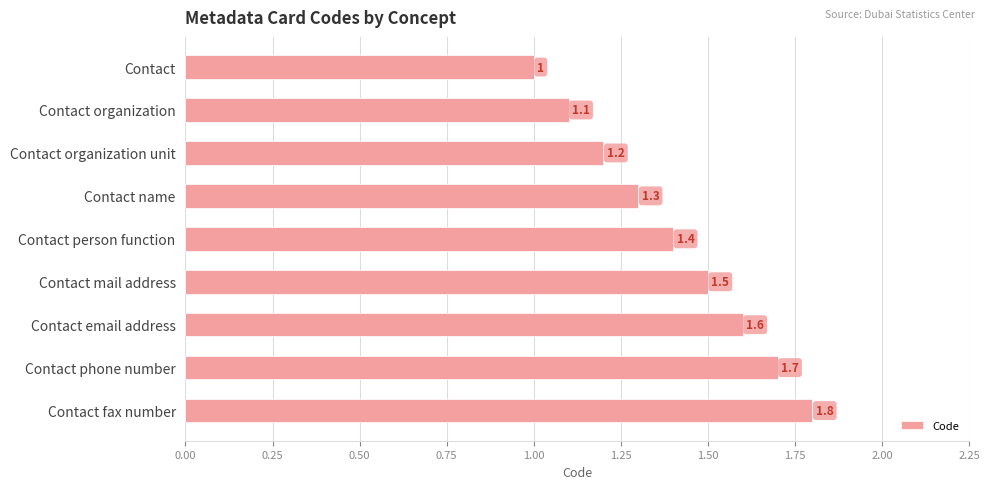

What is the change in value from Contact organization to Contact email address?

+0.5